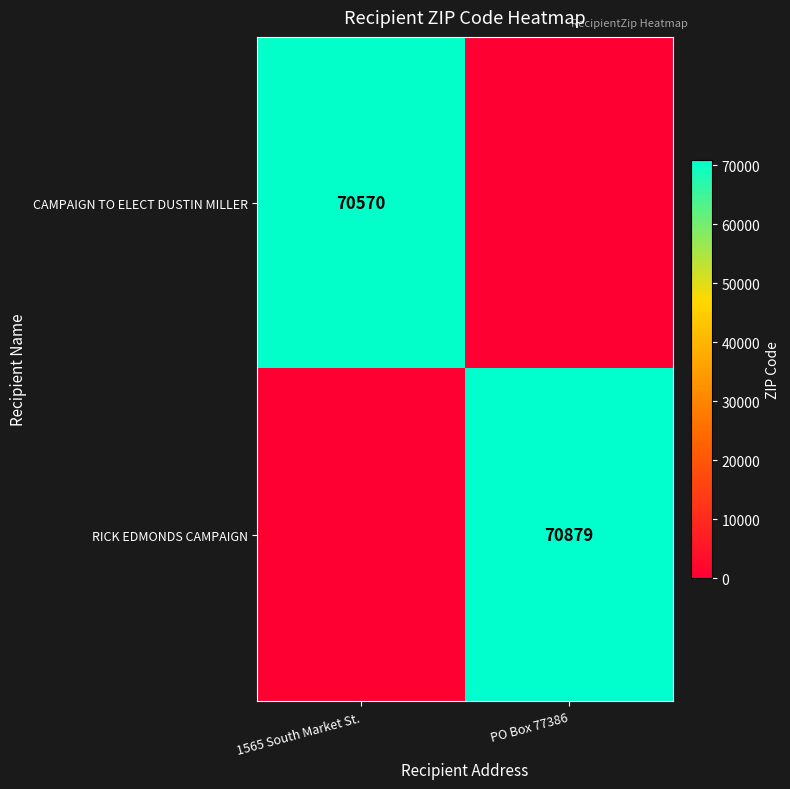

The CAMPAIGN TO ELECT DUSTIN MILLER series shows 70570 at 1565 South Market St.. True or false?

True